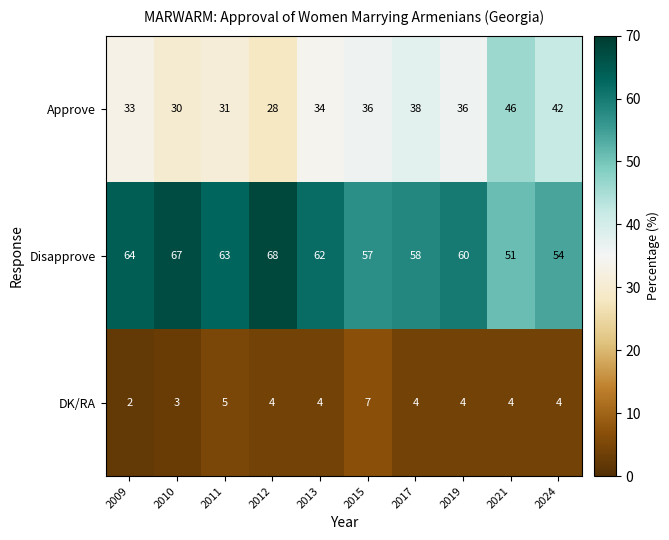

The value of Approve at 2024 is 68. True or false?

False